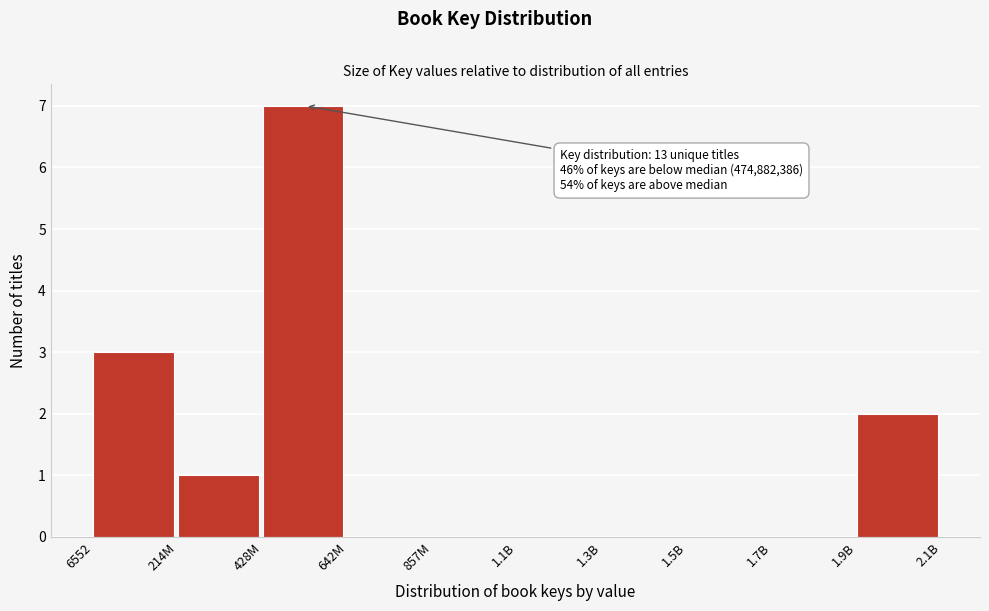

Reading left to right, what are all the values shown in this chart?

6552=3	214M=1	428M=7	642M=0	857M=0	1.1B=0	1.3B=0	1.5B=0	1.7B=0	1.9B=2